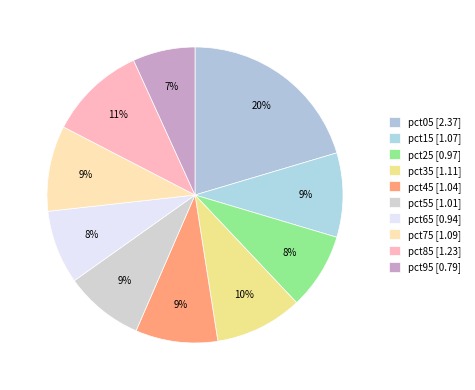

How many segments does this pie chart have?

10